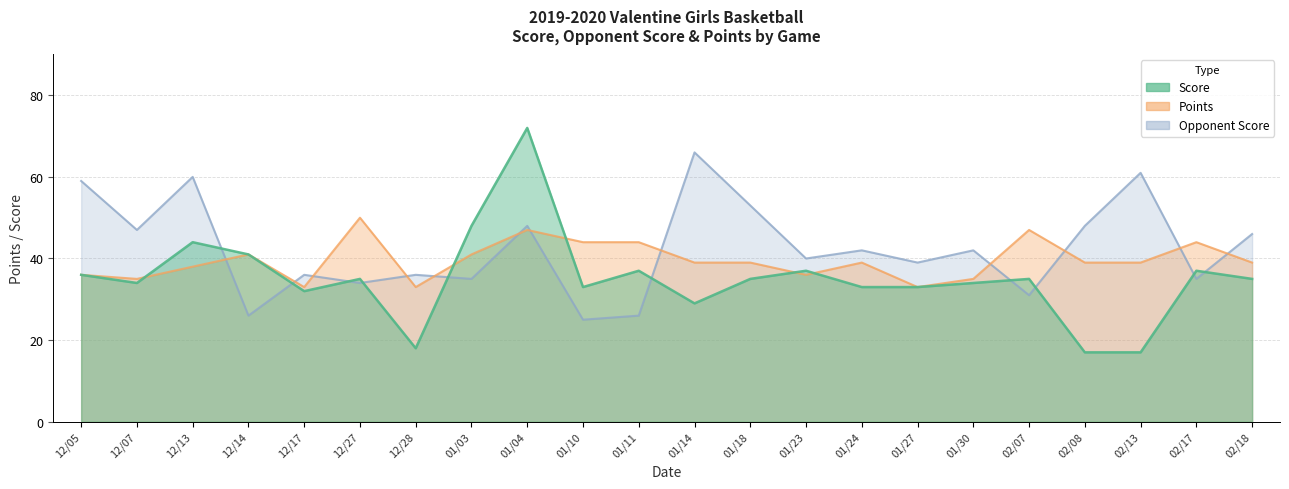

What is the total value across all series at 12/27?

119